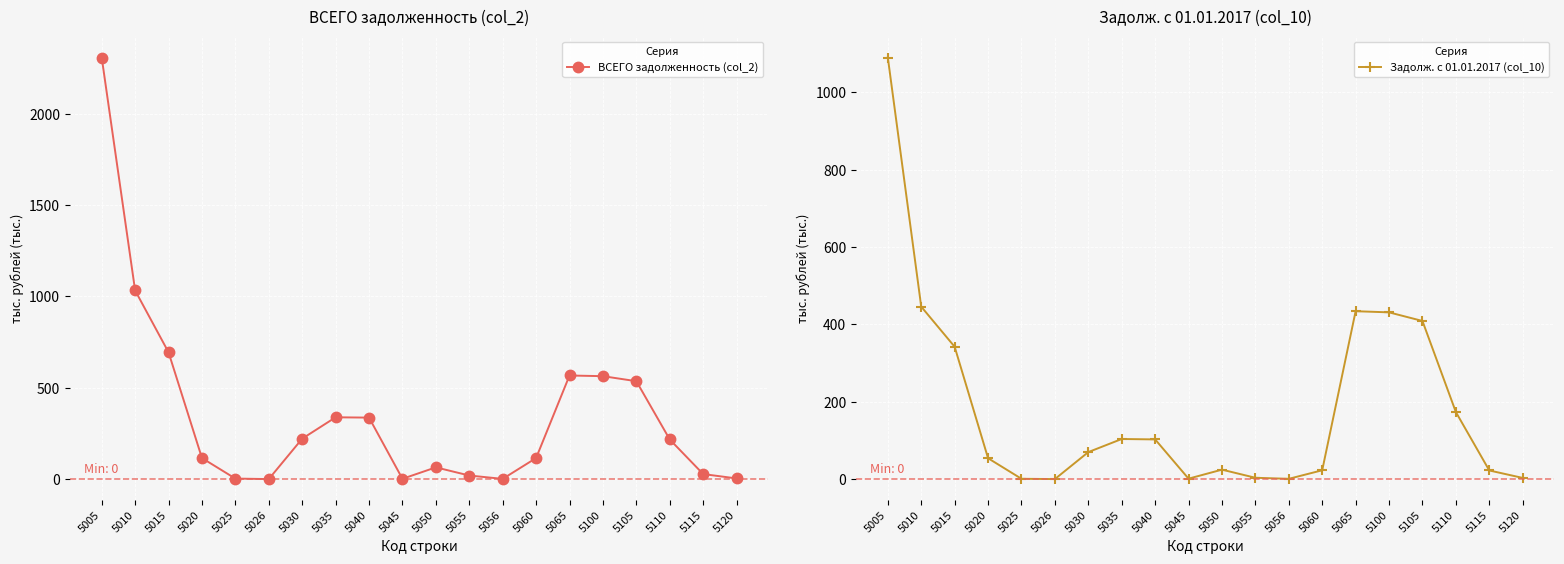

What is the maximum value shown in the chart?

2306.6